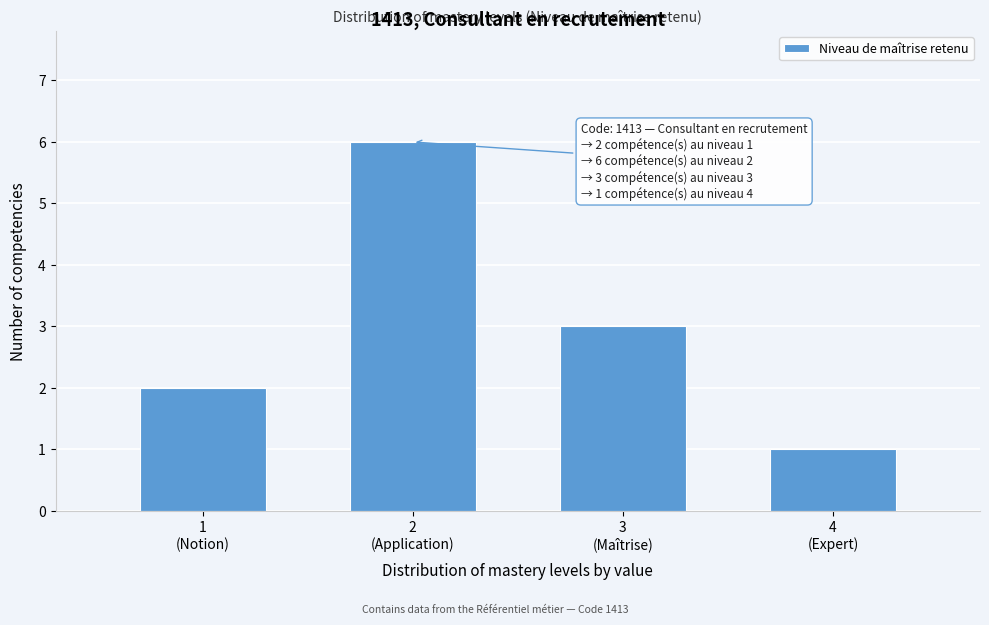

Reading left to right, extract all data points from this chart.

2	6	3	1